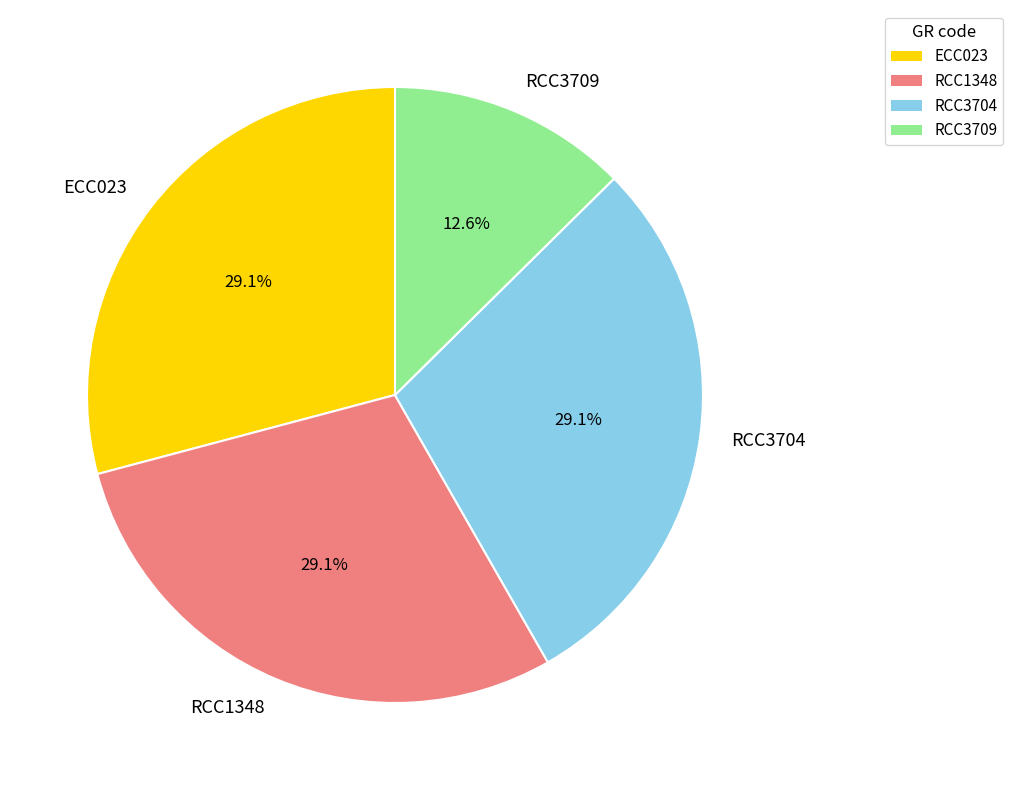

Between RCC3709 and RCC1348, which is larger?

RCC1348